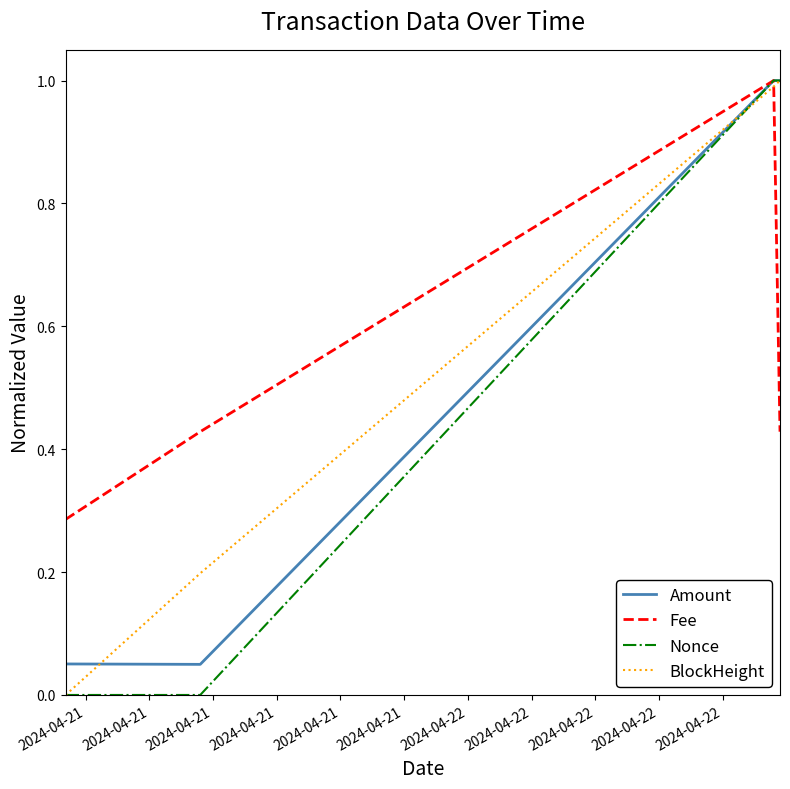

True or false: Amount and Fee cross at least once.

False